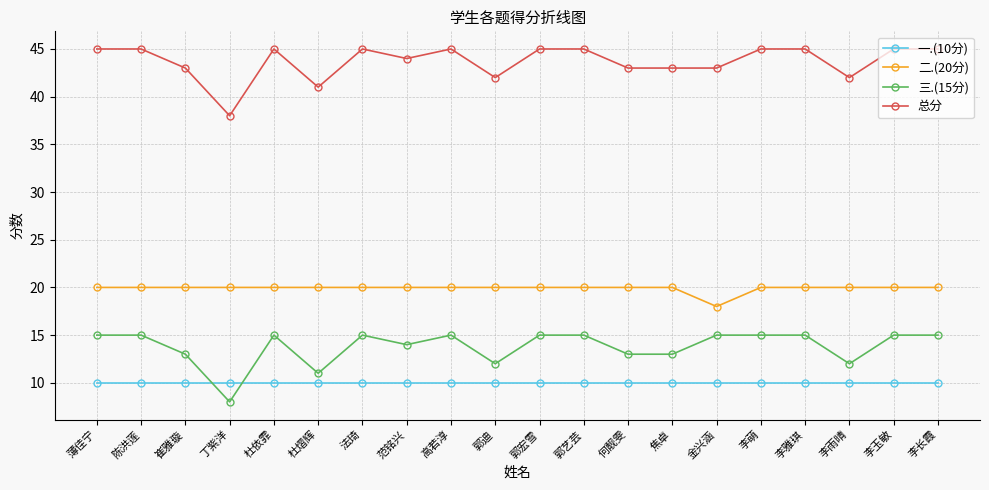

At which label does 总分 reach its minimum?

丁紫洋